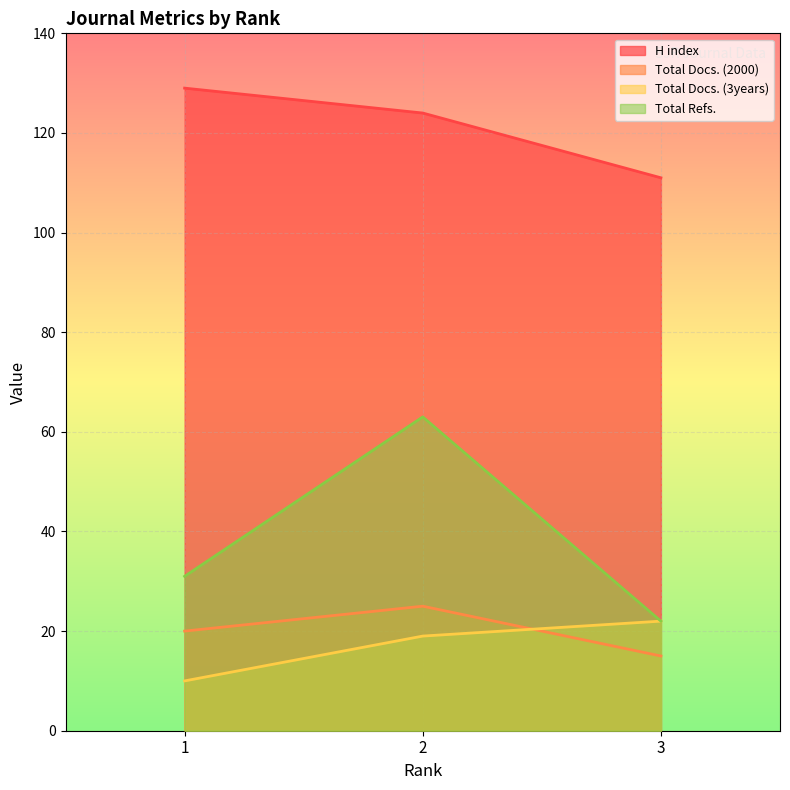

Which series has the largest total across all categories?

H index